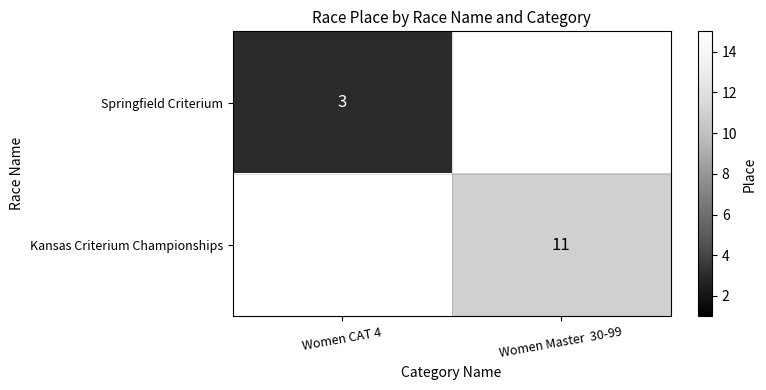

How many data points does each series have?

2